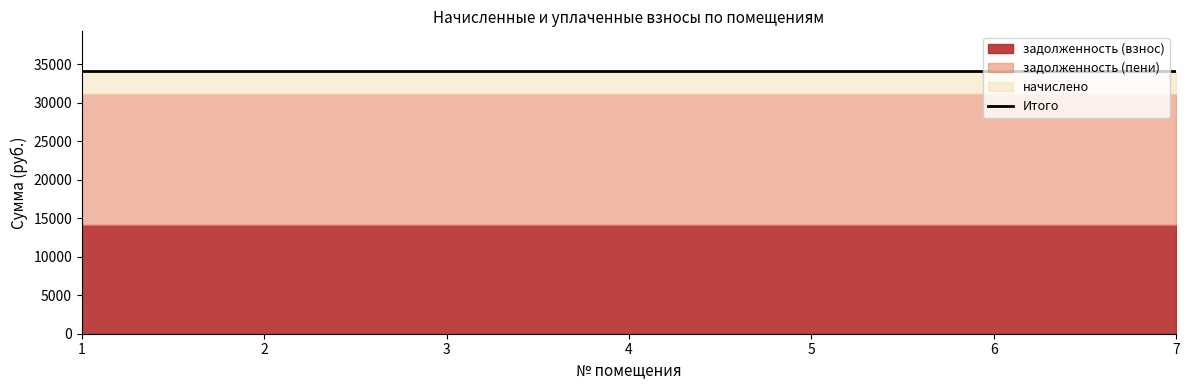

Count the number of categories in the chart.

7